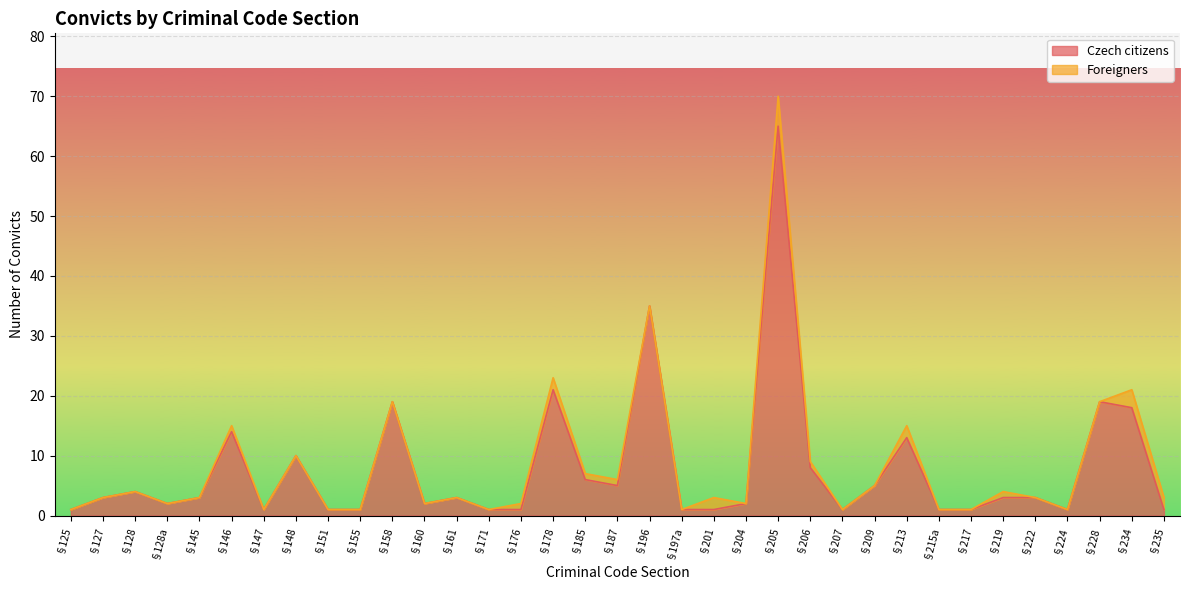

What is the sum of all values?

276